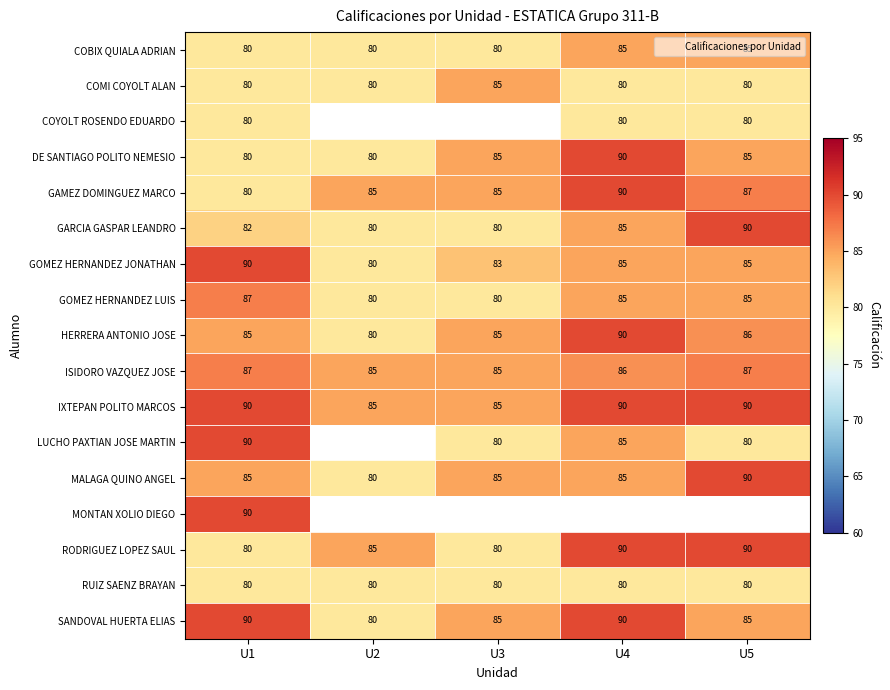

Between U3 and U4, which series saw the biggest shift?

RODRIGUEZ LOPEZ SAUL